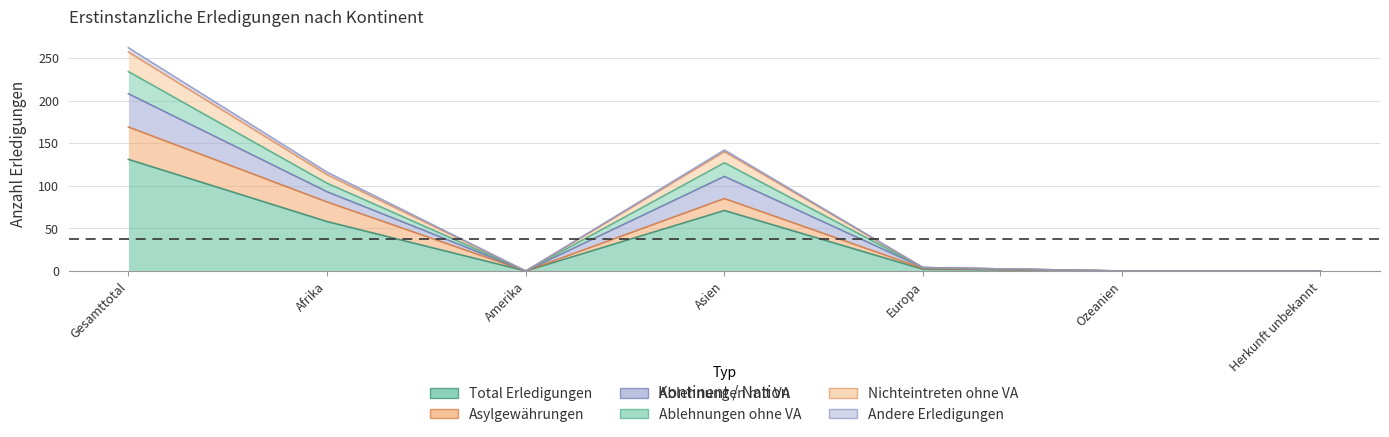

Where is the first local minimum for Ablehnungen mit VA?

Amerika